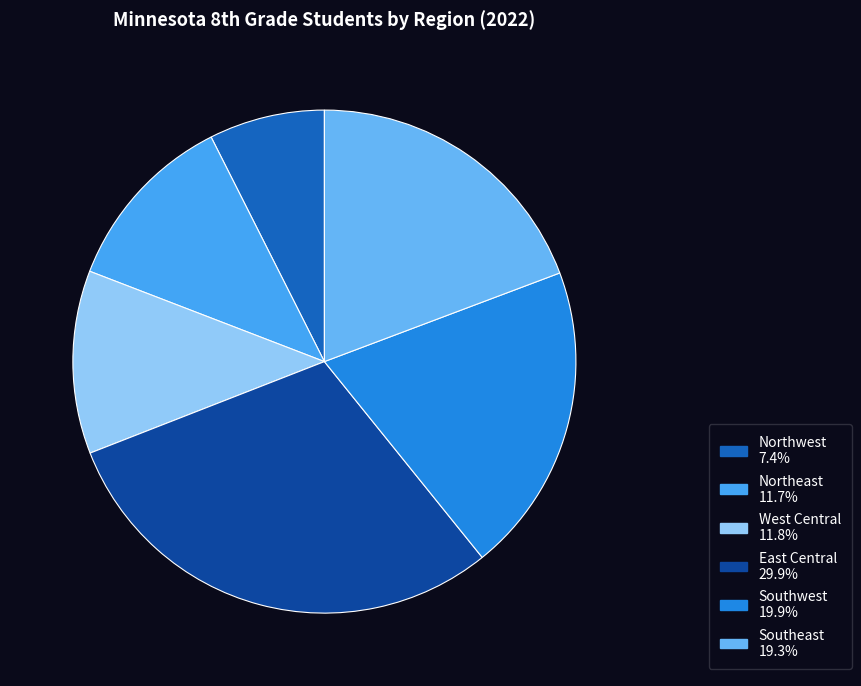

Does any single category account for the majority?

No